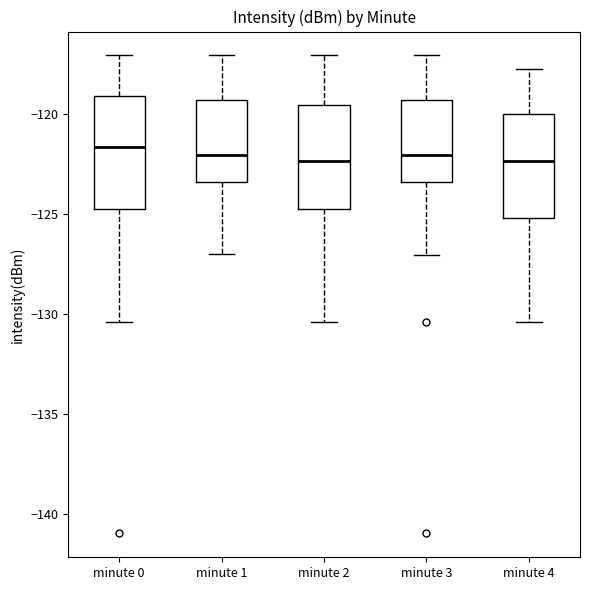

Where does the median line of the box for minute 2 sit on the y-axis? The values are not printed on the chart, so give them approximately, as read against the axis.

-122.5